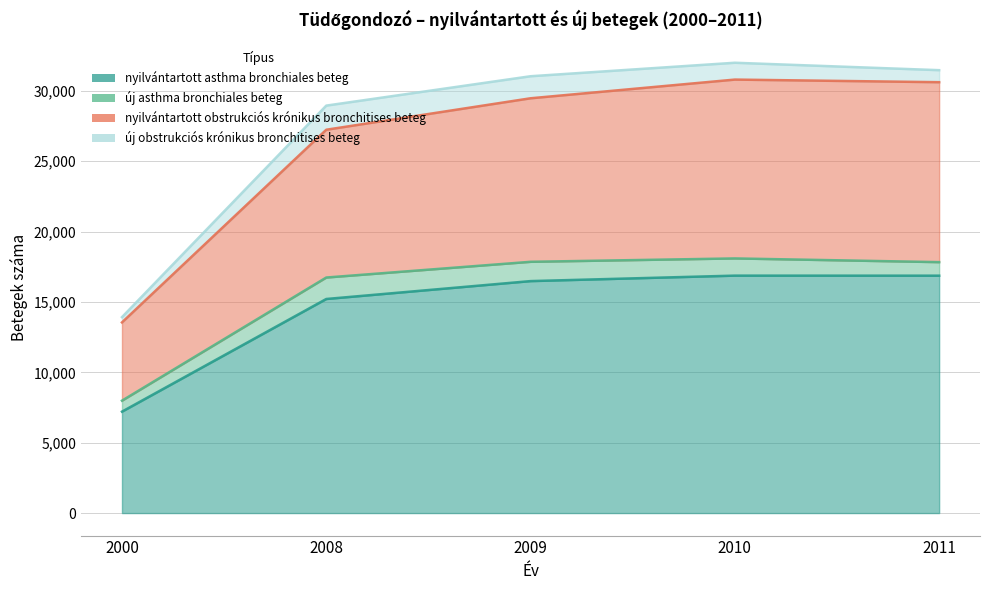

In nyilvantartott asthma bronchiales beteg, how many points are higher than both neighbors (excluding endpoints)?

1